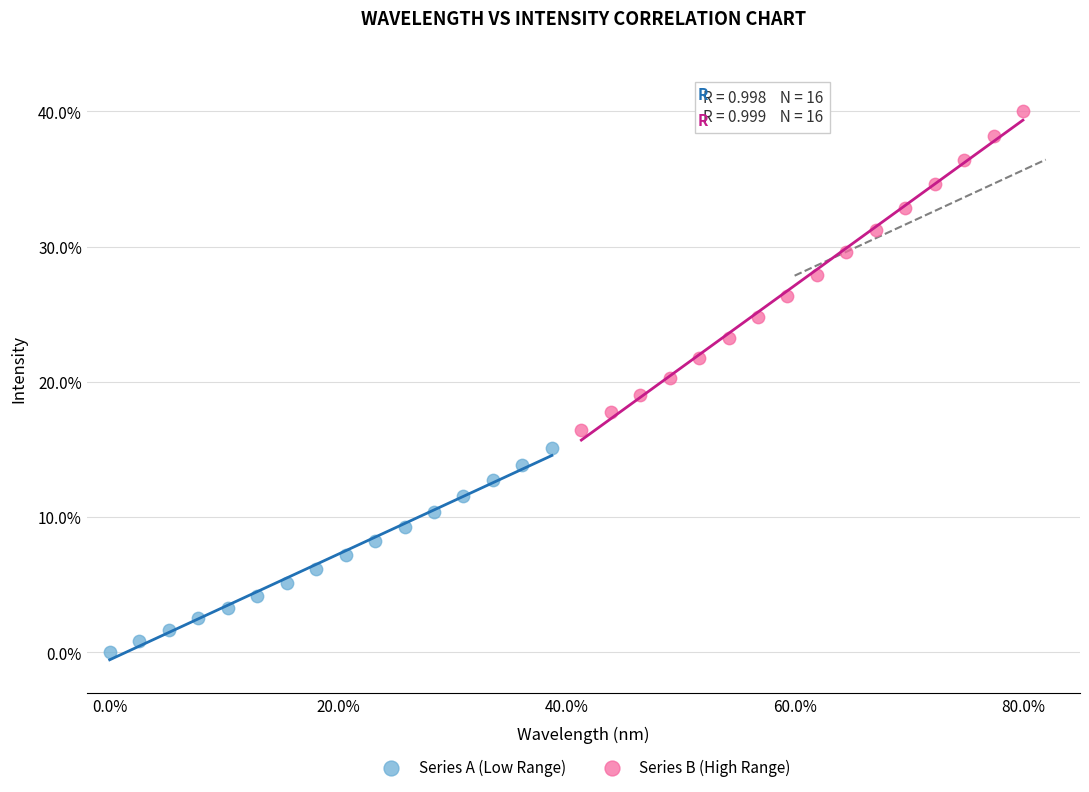

Which series has the largest Y range (max minus min)?

Series B (High Range)